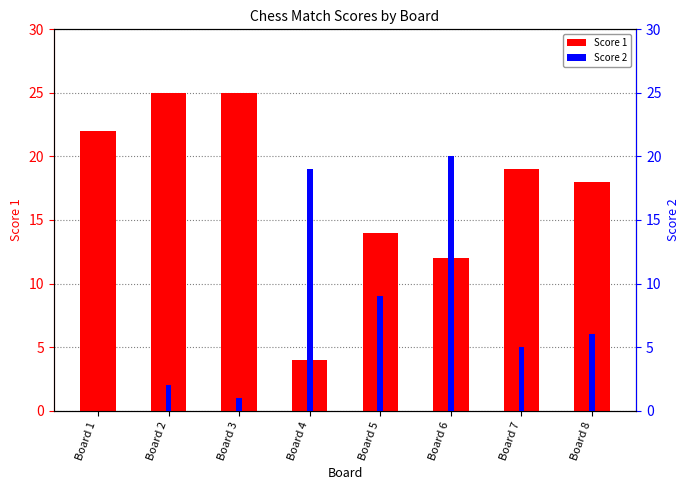

List the labels in order of Score 2 value, smallest first.

Board 1, Board 3, Board 2, Board 7, Board 8, Board 5, Board 4, Board 6